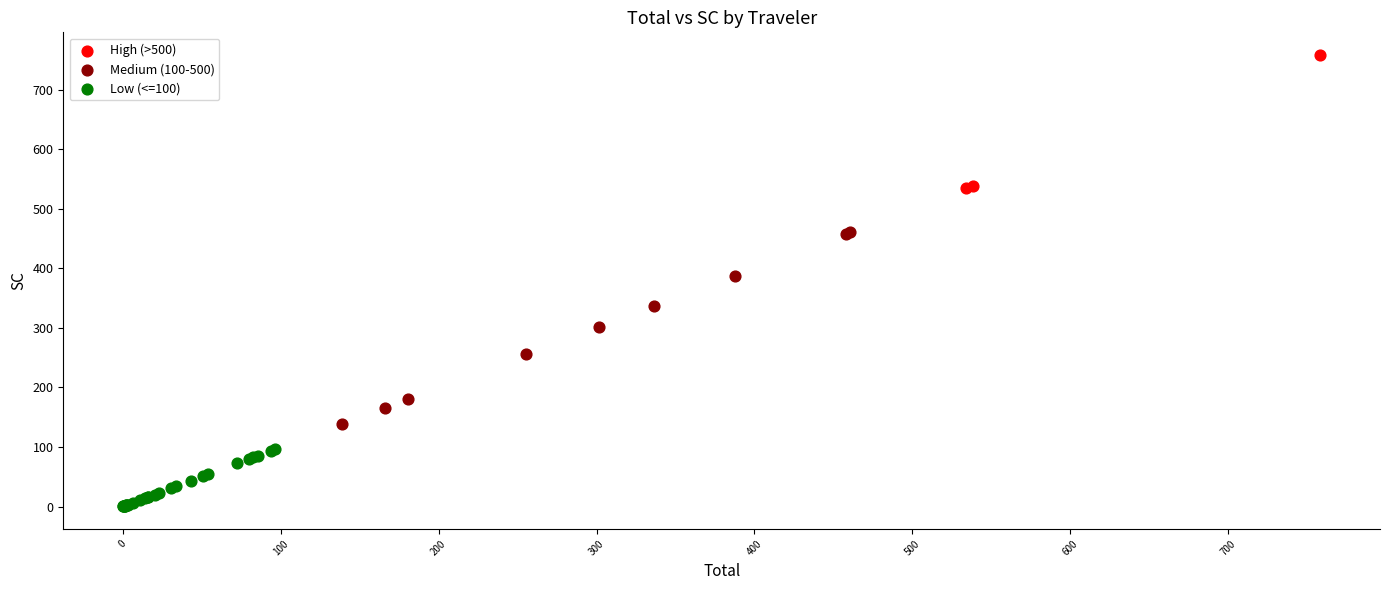

What are all the series names shown in the legend?

High (>500), Medium (100-500), Low (<=100)